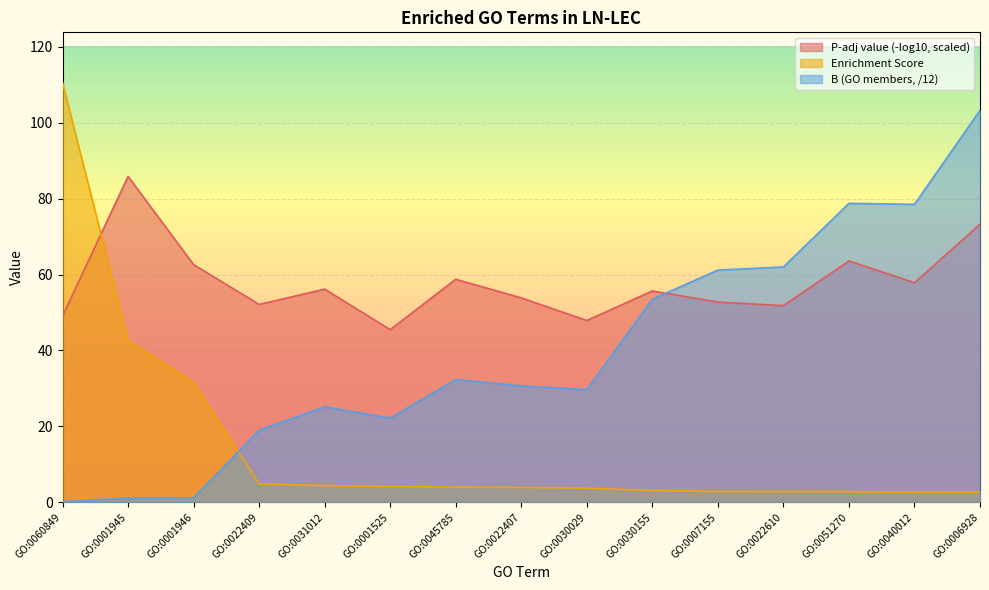

What are all the series names shown in the legend?

P-adj value (-log10, scaled), Enrichment Score, B (GO members, /12)